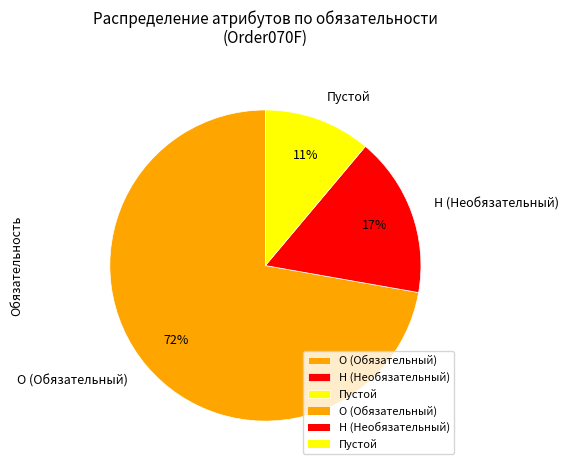

What percentage is the Н (Необязательный) slice, to the nearest percent?

17%